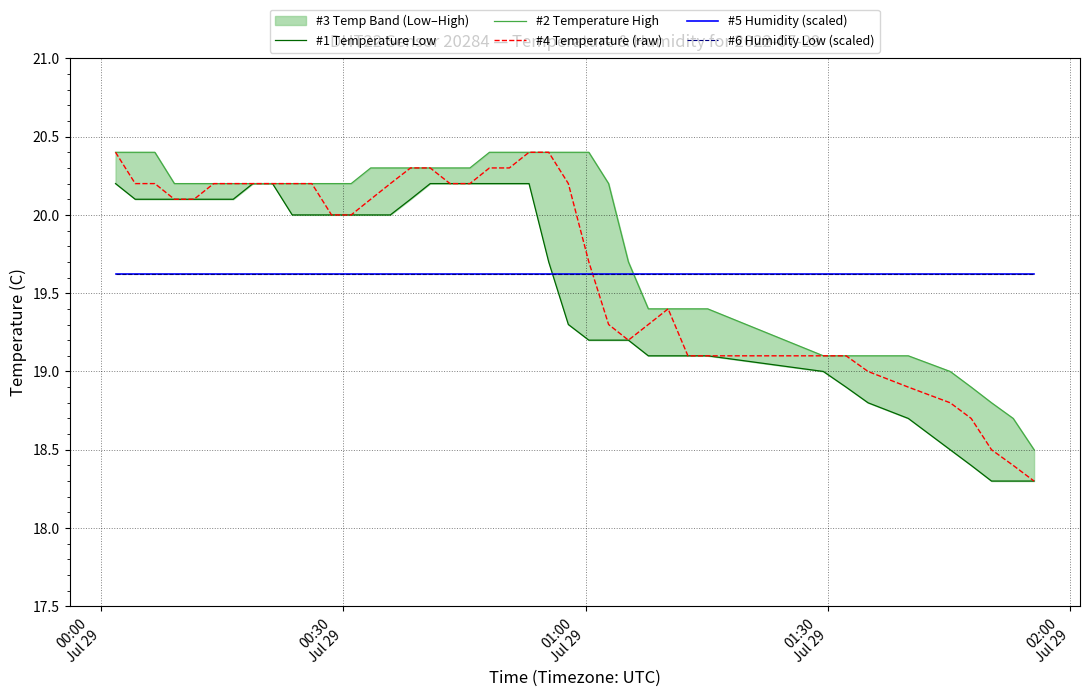

True or false: #1 Temperature Low and #4 Temperature (raw) intersect in this chart.

False